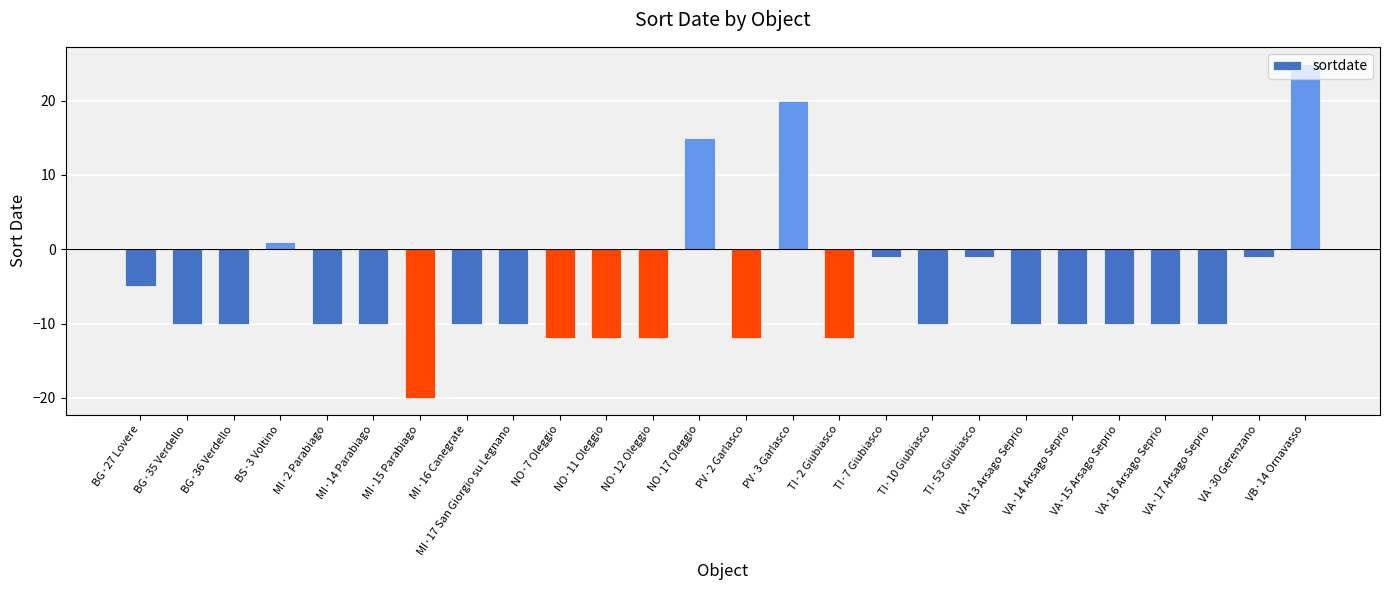

Reading left to right, transcribe all the data shown in this chart.

BG·27 Lovere=-5	BG·35 Verdello=-10	BG·36 Verdello=-10	BS·3 Voltino=1	MI·2 Parabiago=-10	MI·14 Parabiago=-10	MI·15 Parabiago=-20	MI·16 Canegrate=-10	MI·17 San Giorgio su Legnano=-10	NO·7 Oleggio=-12	NO·11 Oleggio=-12	NO·12 Oleggio=-12	NO·17 Oleggio=15	PV·2 Garlasco=-12	PV·3 Garlasco=20	TI·2 Giubiasco=-12	TI·7 Giubiasco=-1	TI·10 Giubiasco=-10	TI·53 Giubiasco=-1	VA·13 Arsago Seprio=-10	VA·14 Arsago Seprio=-10	VA·15 Arsago Seprio=-10	VA·16 Arsago Seprio=-10	VA·17 Arsago Seprio=-10	VA·30 Gerenzano=-1	VB·14 Ornavasso=25